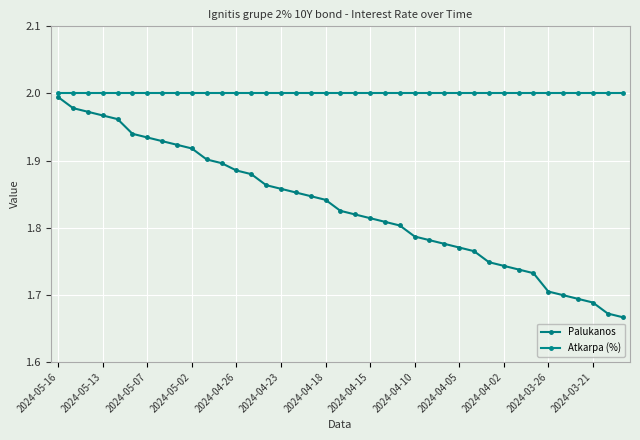

Count the number of data series in this chart.

2